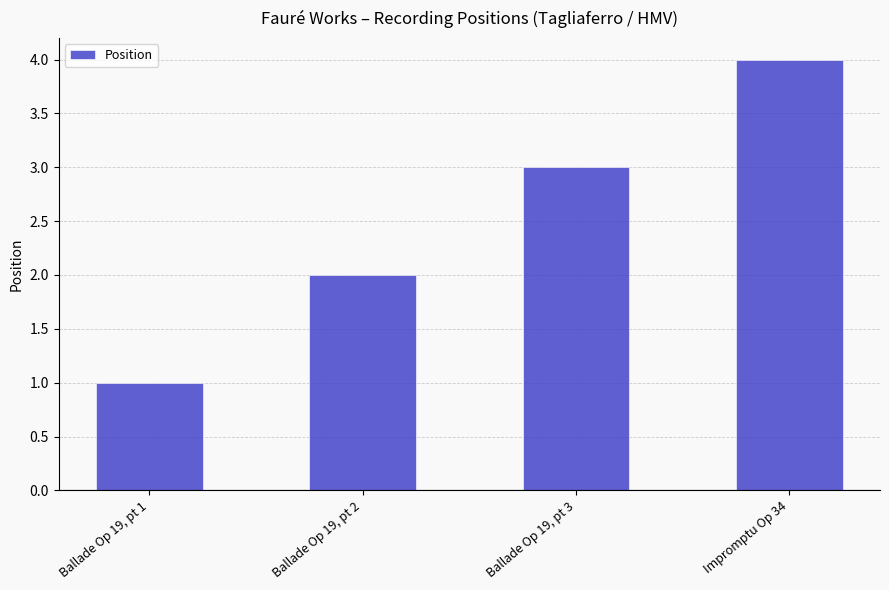

Does the chart contain any negative values?

No